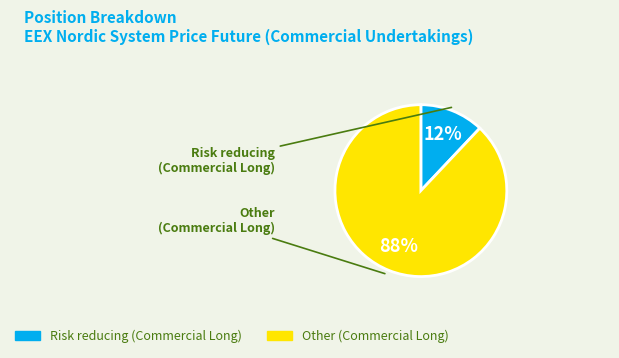

To the nearest percent, what is the average slice percentage?

50%